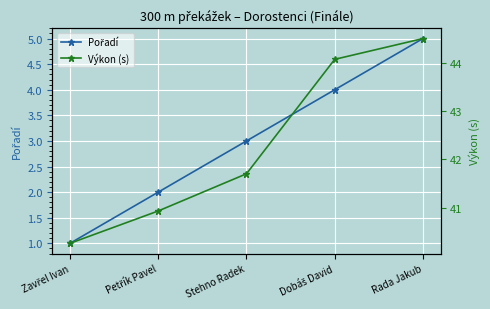

What is the difference between the maximum and minimum values in the Výkon (s) series?

4.2